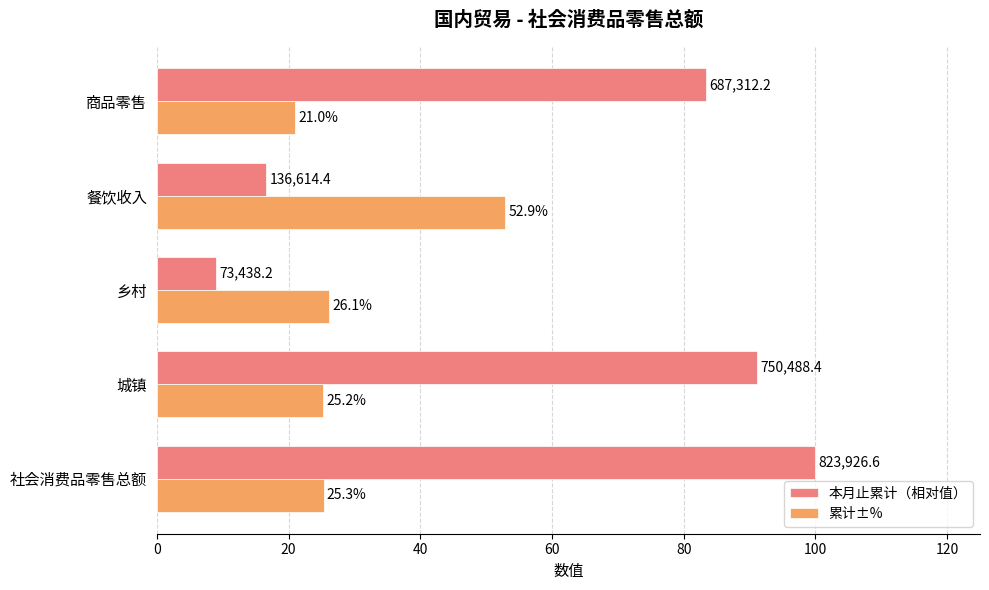

What is the lowest value of the 累计±% series?

21.0